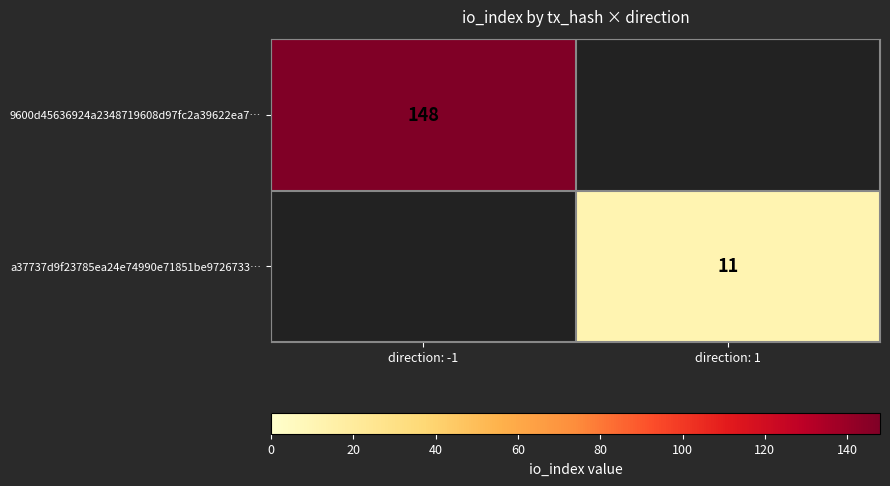

The value of a37737d9f23785ea24e74990e71851be9726733… at direction: 1 is 18. True or false?

False